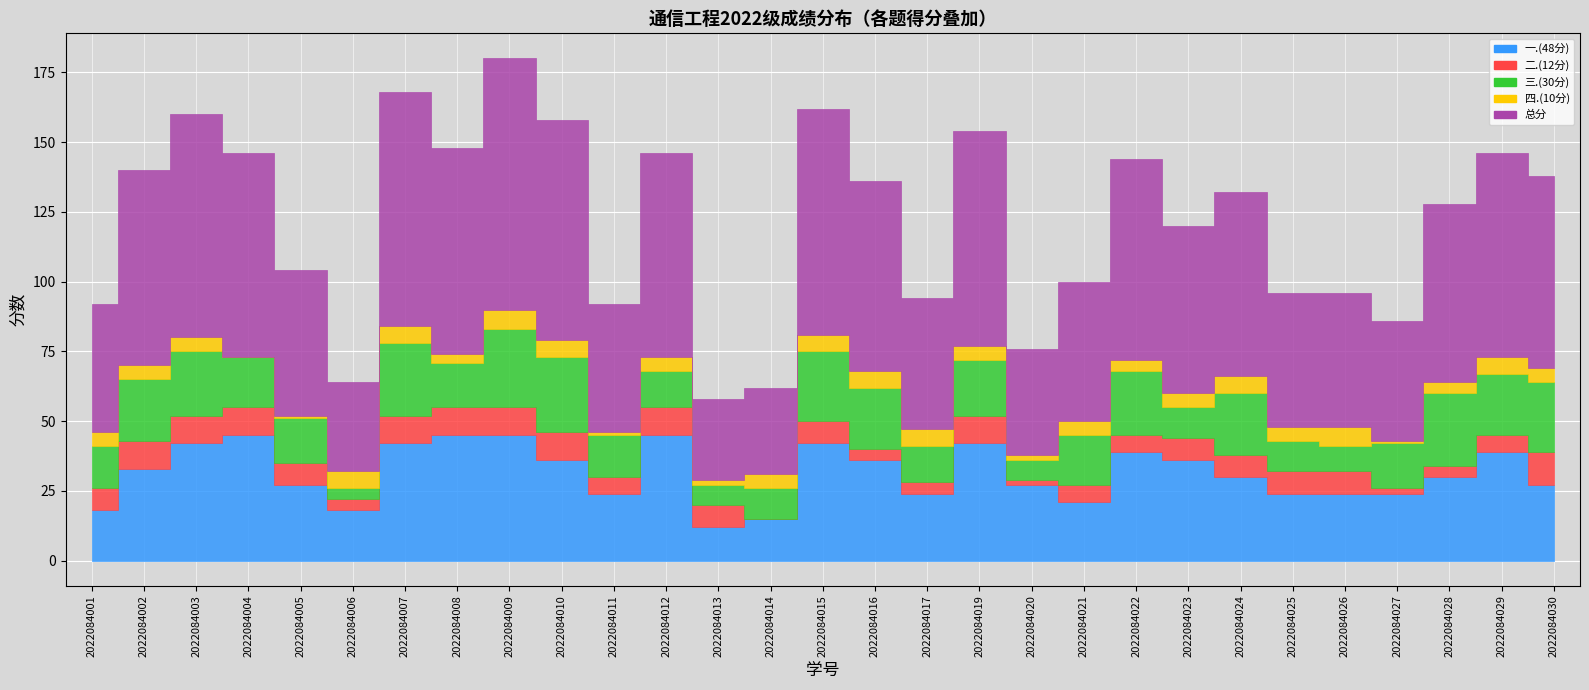

How many data points in 二.(12分) are above 8?

10